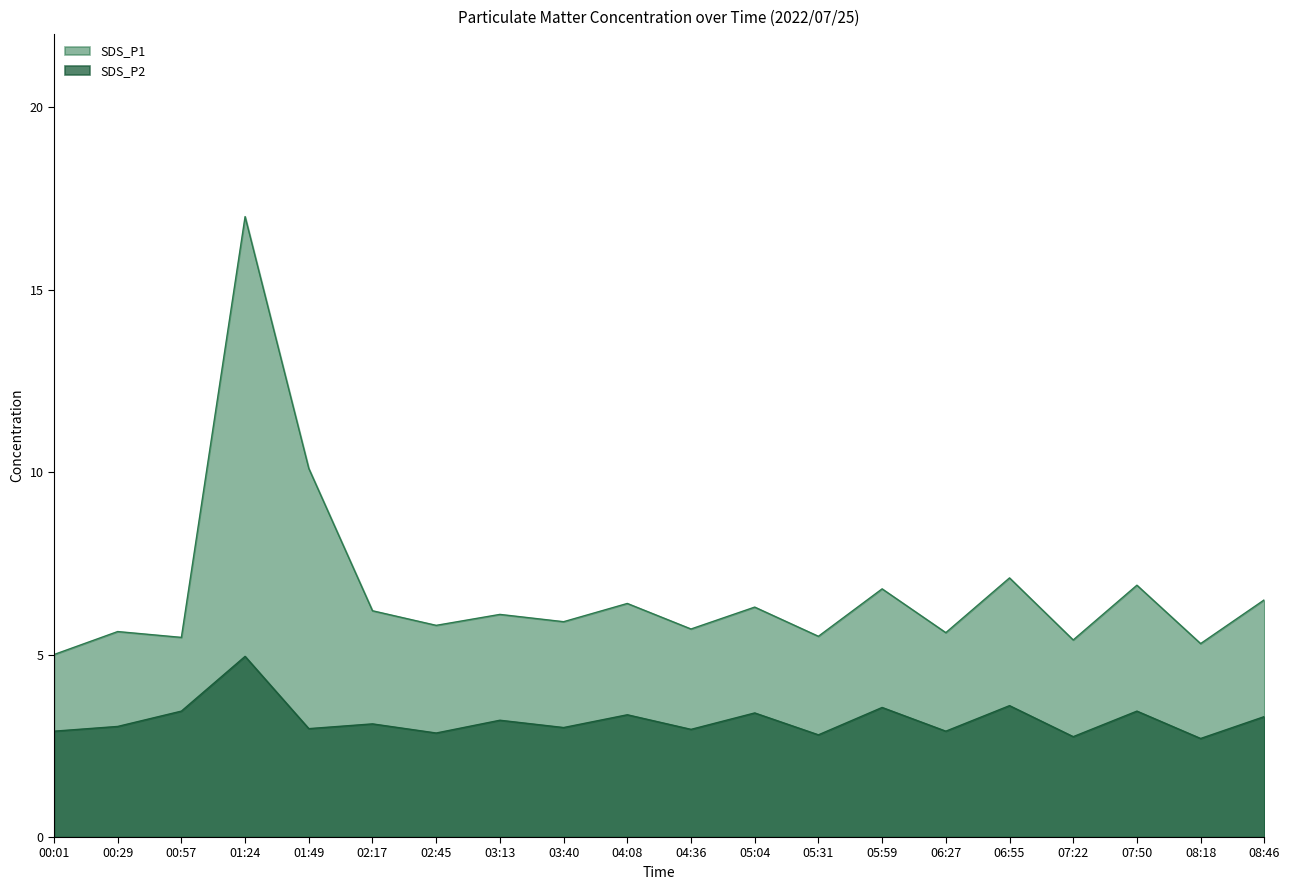

How many data points in SDS_P1 are above 6?

10